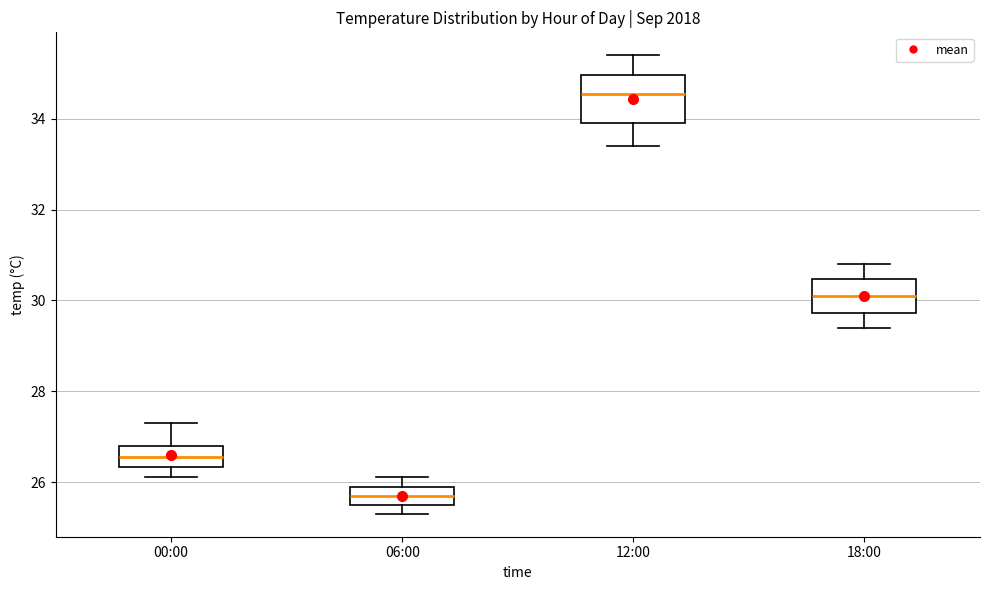

Which box's median line is the highest?

12:00